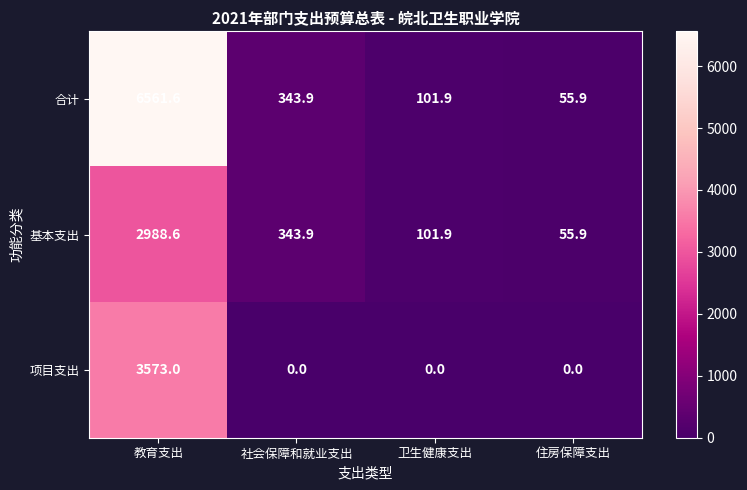

What value does the 合计 series have at 卫生健康支出?

101.9